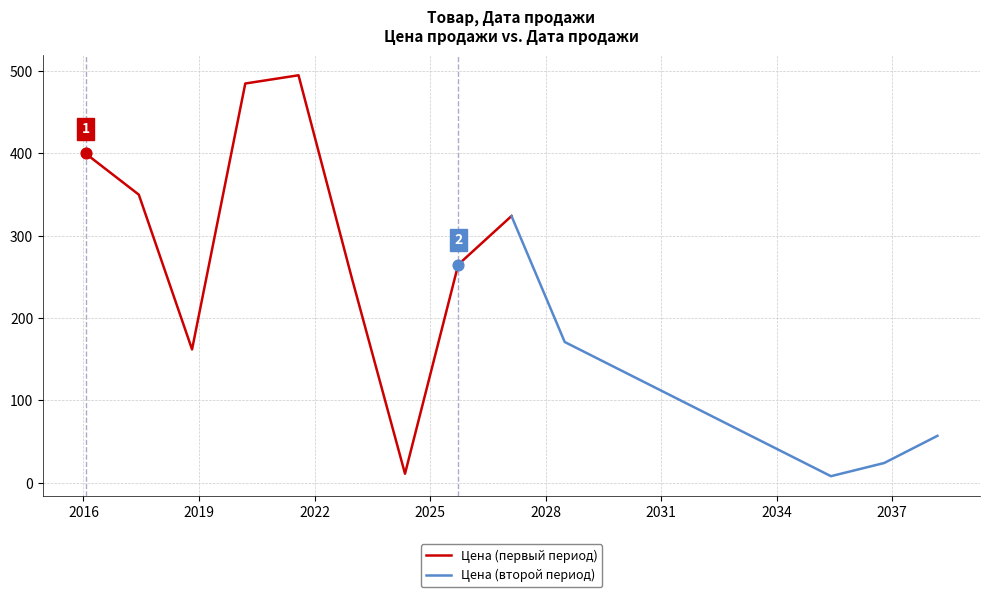

What are all the series names shown in the legend?

Цена (первый период), Цена (второй период)